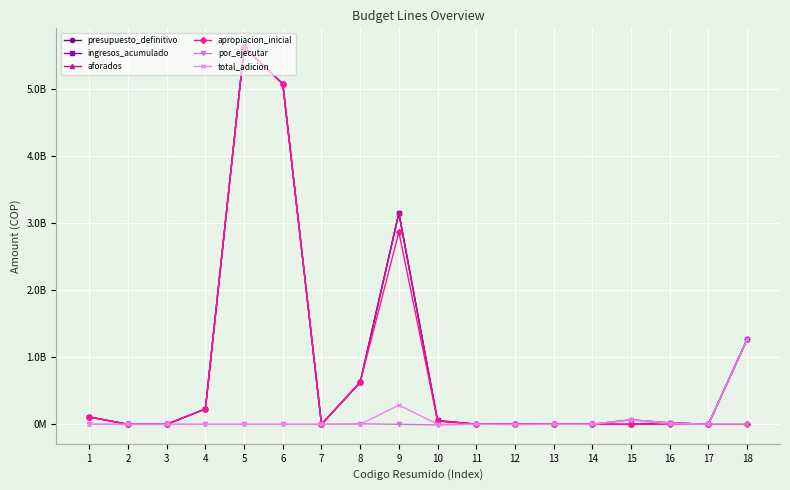

What are all the series names shown in the legend?

presupuesto_definitivo, ingresos_acumulado, aforados, apropiacion_inicial, por_ejecutar, total_adicion